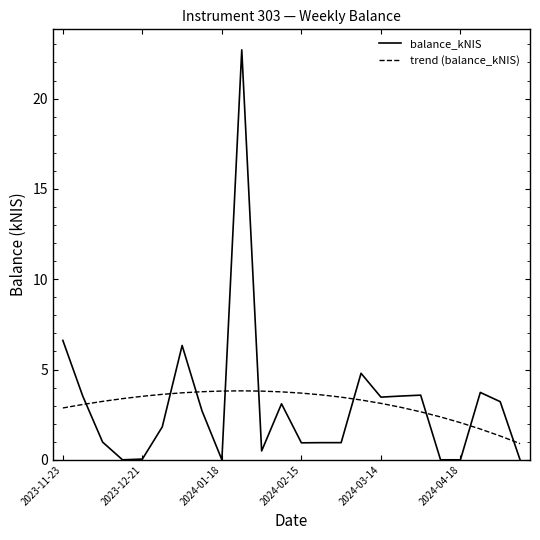

How many intersections are there between balance_kNIS and trend (balance_kNIS)?

9